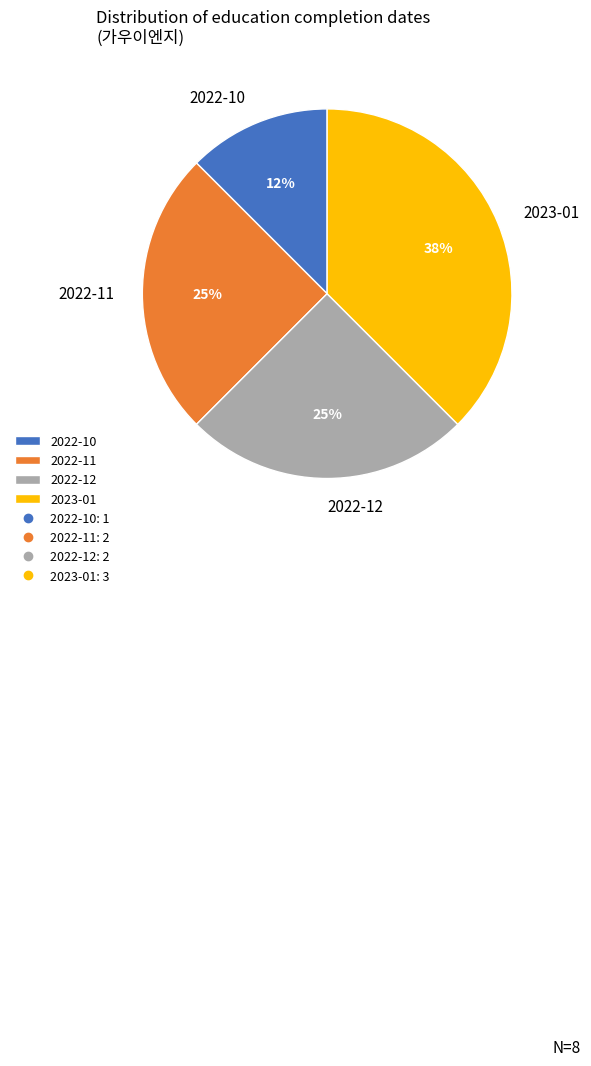

True or false: 2022-11 accounts for 40% of the total.

False